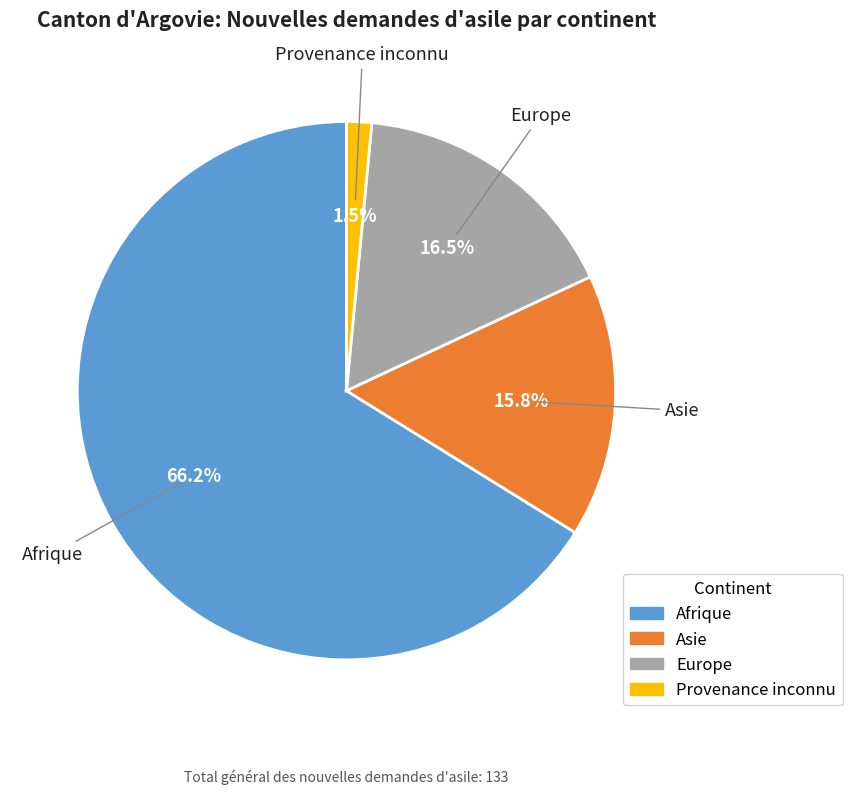

Between Provenance inconnu and Afrique, which is larger?

Afrique